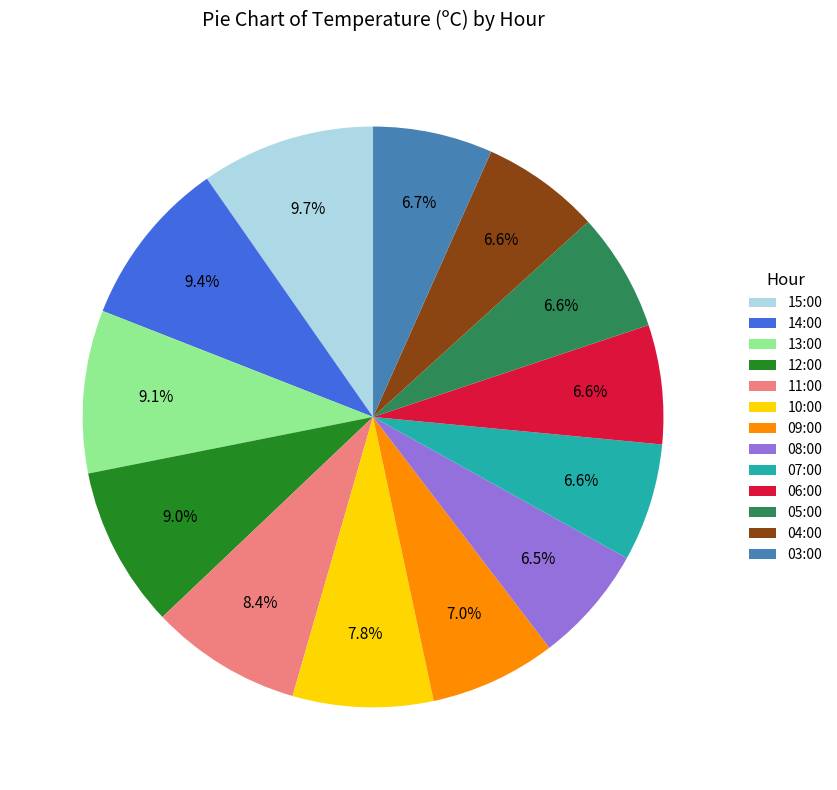

Approximately how many times larger is the value at 08:00 compared to 11:00?

0.8